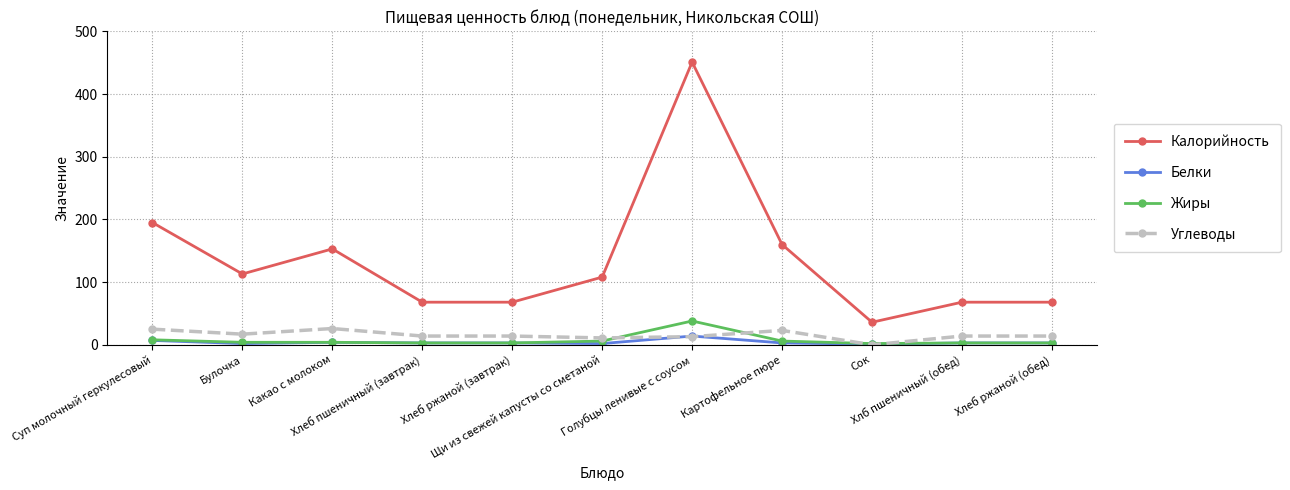

True or false: Белки and Калорийность intersect in this chart.

False